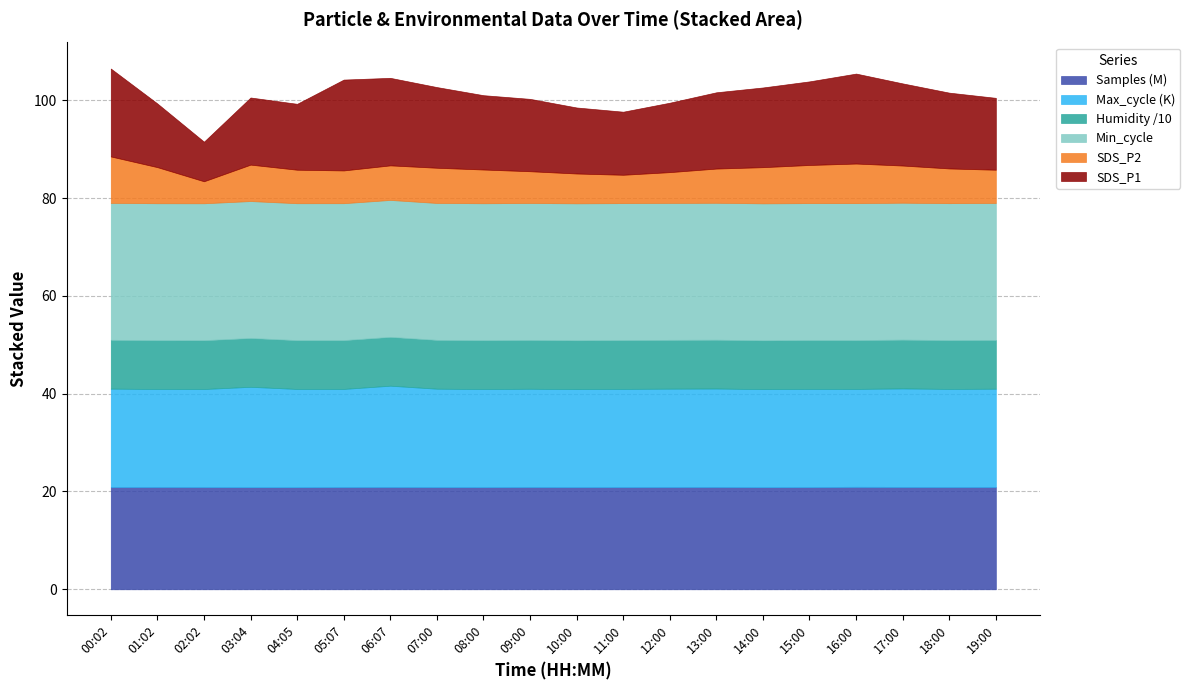

What is the maximum value for Samples (M)?

21.0